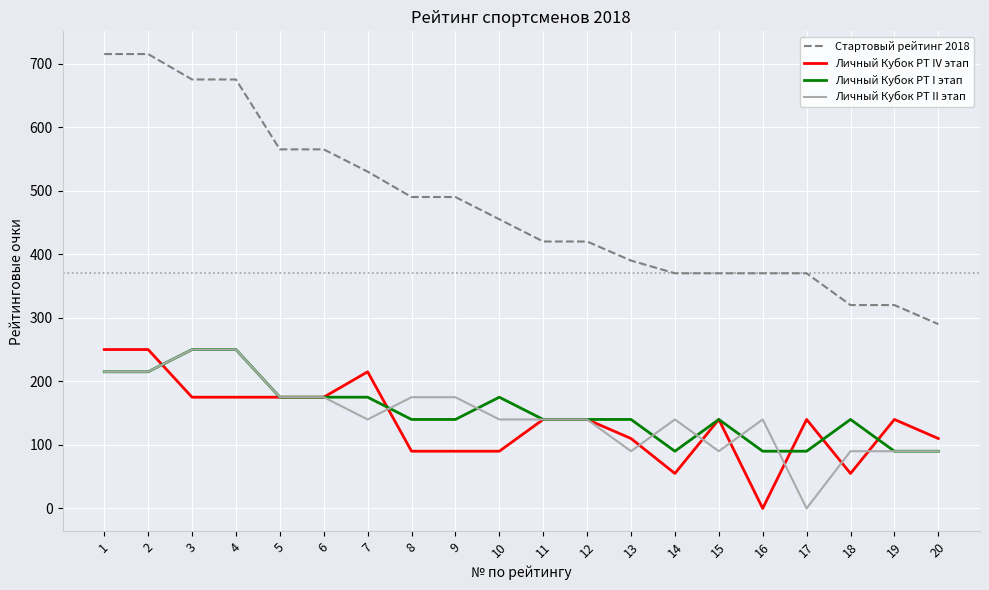

True or false: Личный Кубок РТ II этап and Стартовый рейтинг 2018 cross at least once.

False